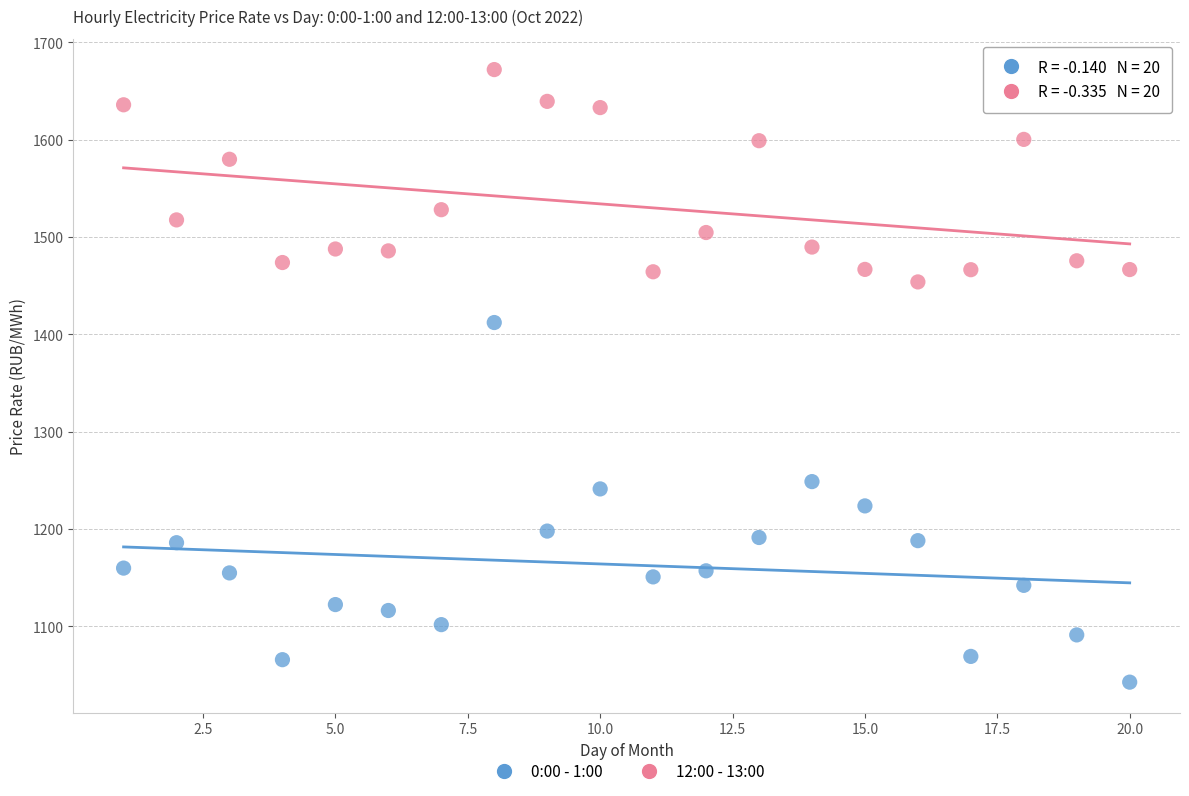

What are all the series names shown in the legend?

0:00 - 1:00, 12:00 - 13:00